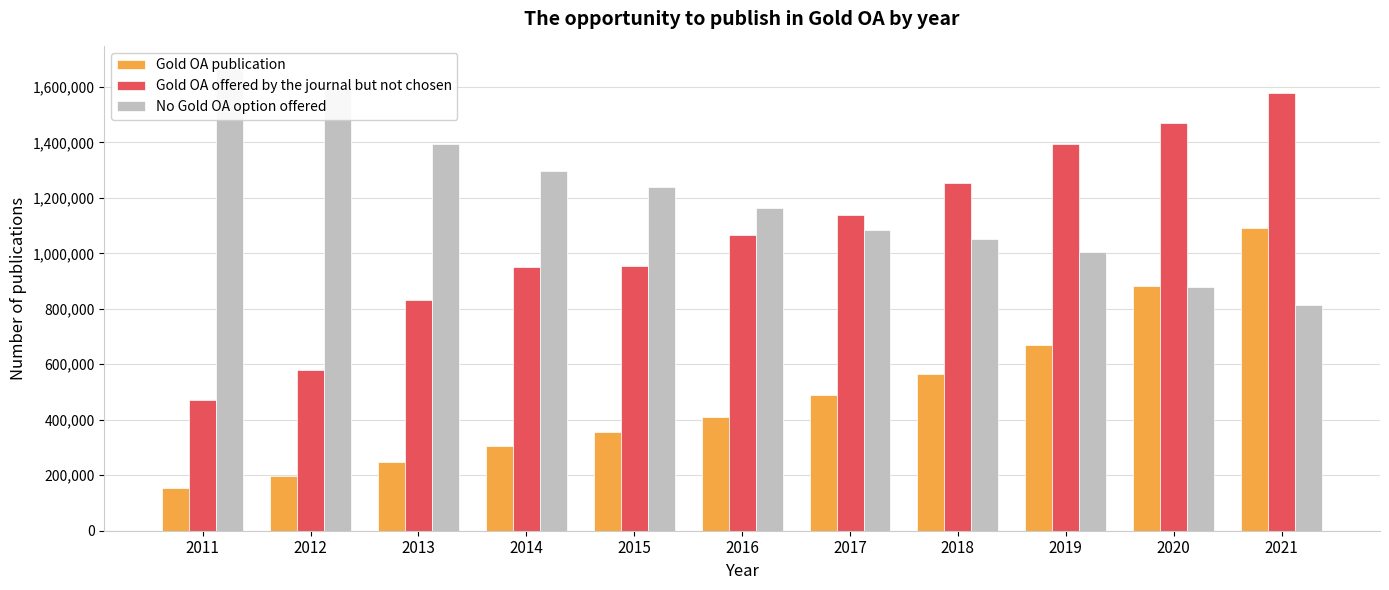

What is the total value across all series at 2013?

2473376